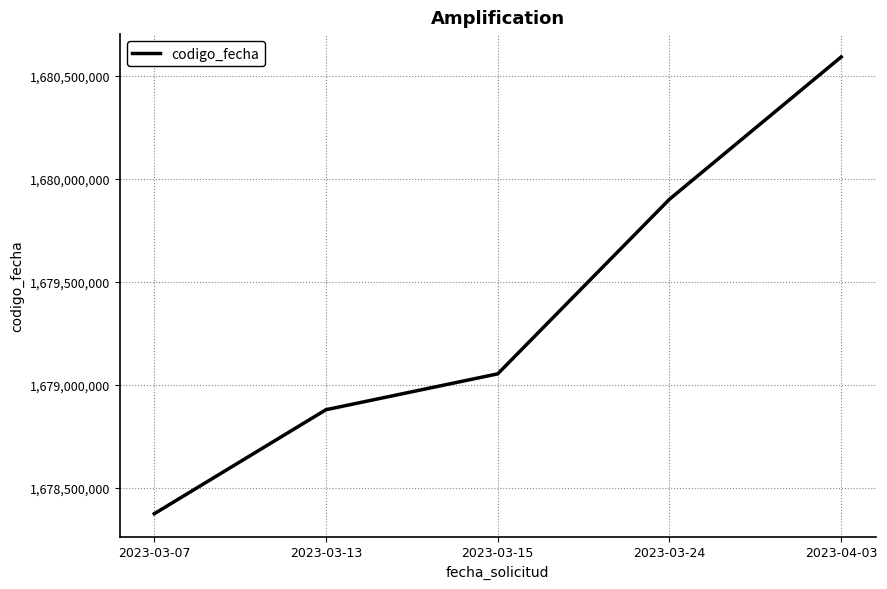

True or false: the data has more than 0 interior local peaks.

False